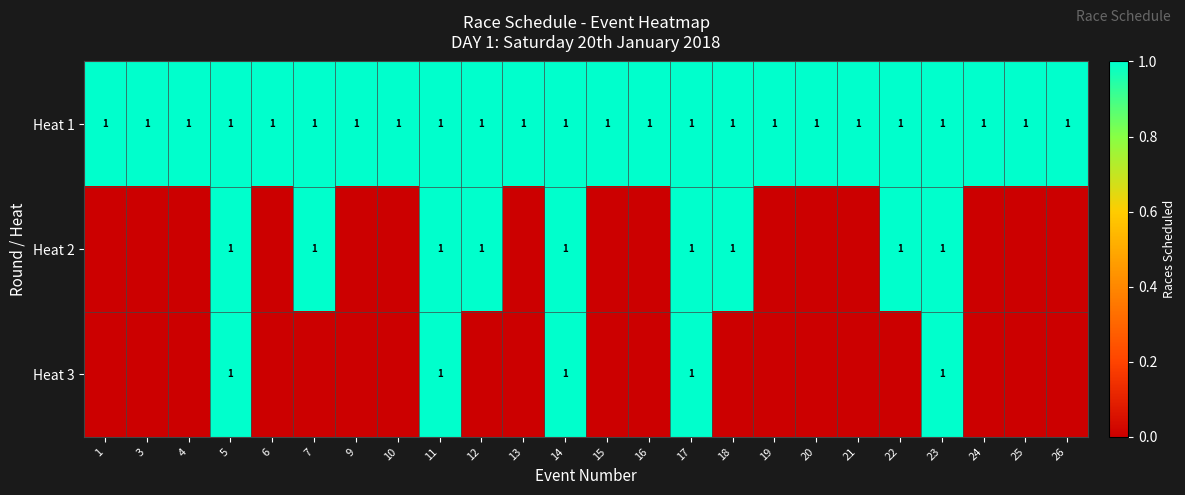

True or false: Heat 1 has a value of 1 at 17.

True